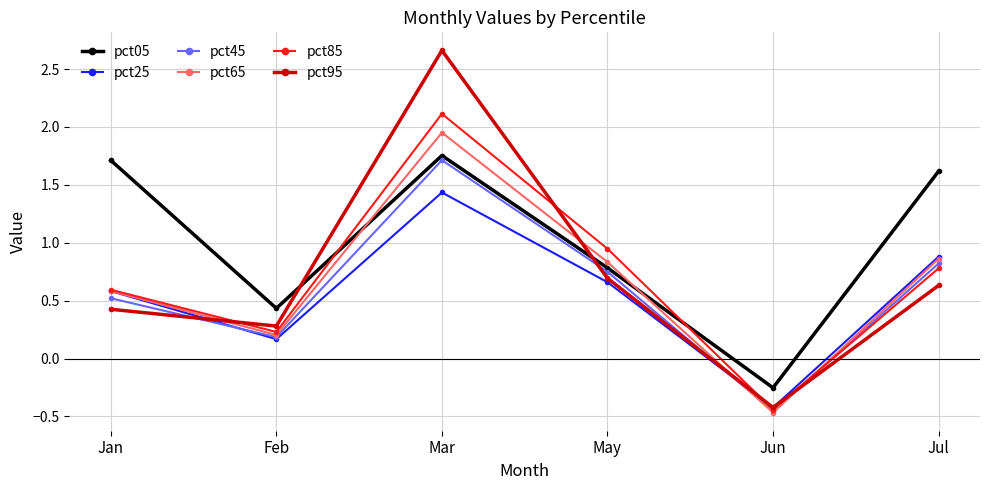

The pct45 series shows 1.7 at Mar. True or false?

True